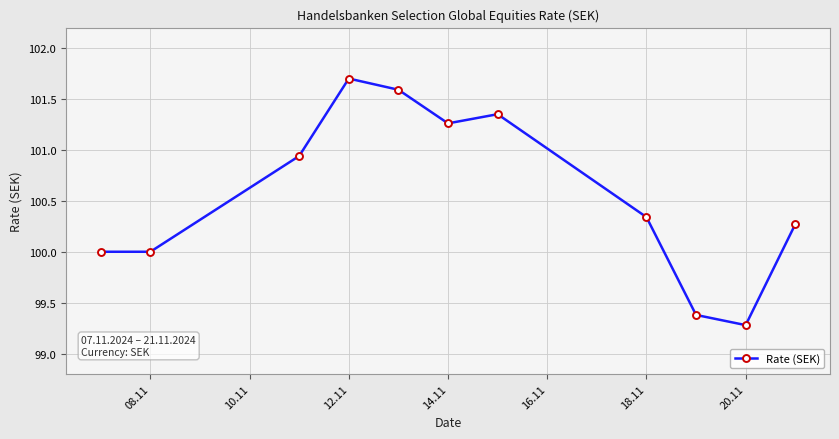

What is the value of the 5th point from the left?

101.6